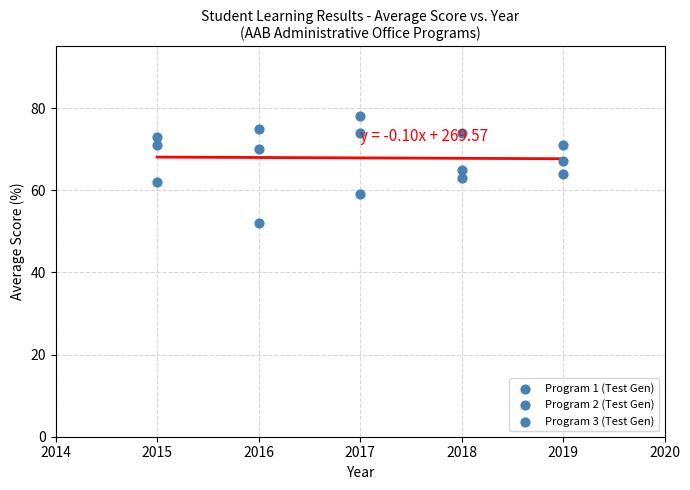

How many points are shown in the scatter plot?

15